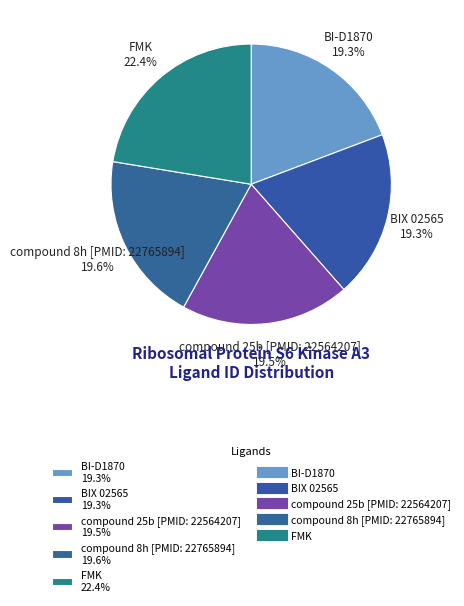

To the nearest percent, what is the difference between the FMK and compound 25b [PMID: 22564207] slice percentages?

3%